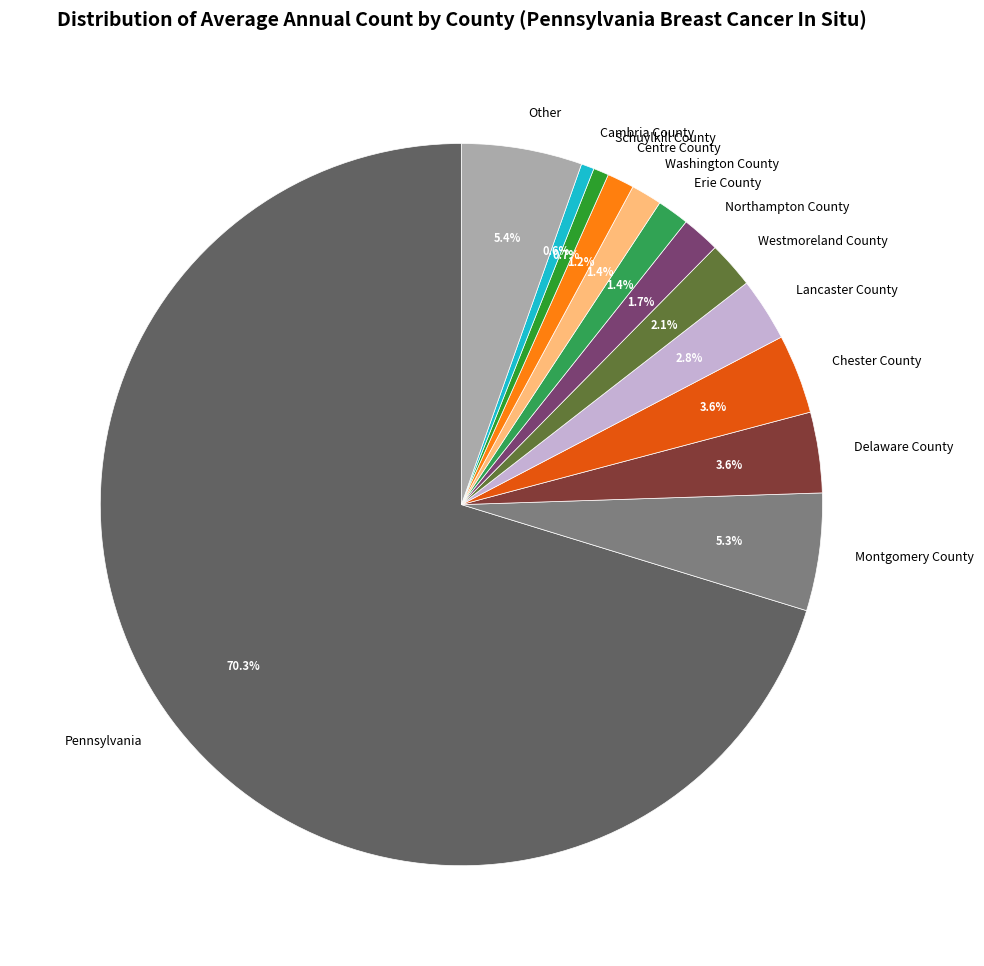

To the nearest percent, what is the difference between the largest and smallest slice percentages?

70%